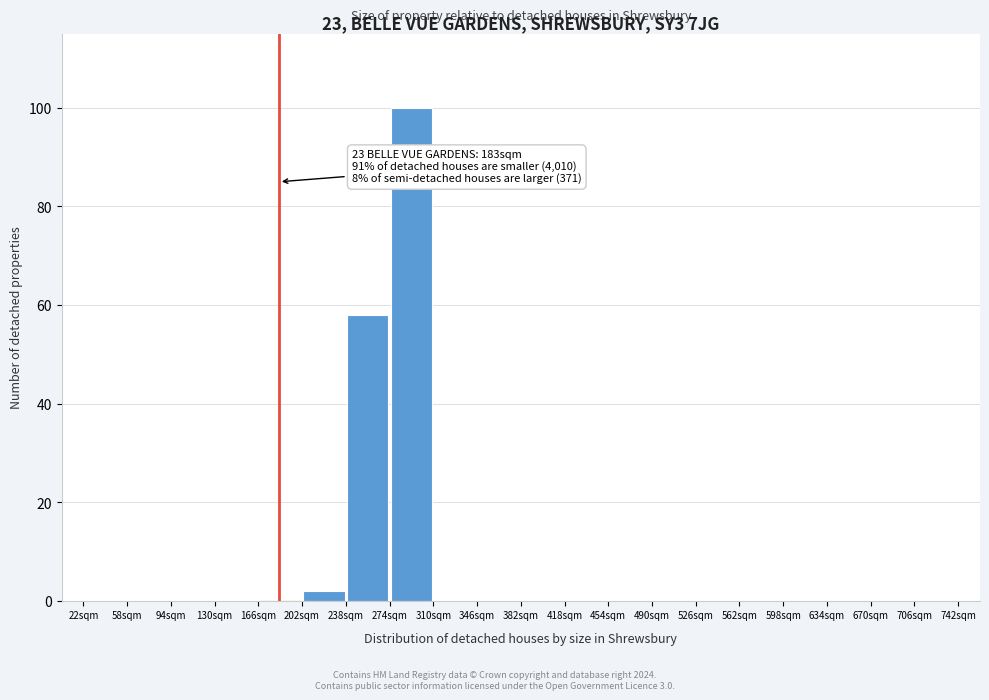

Over which range of the x-axis is the bar tallest?

274 to 310